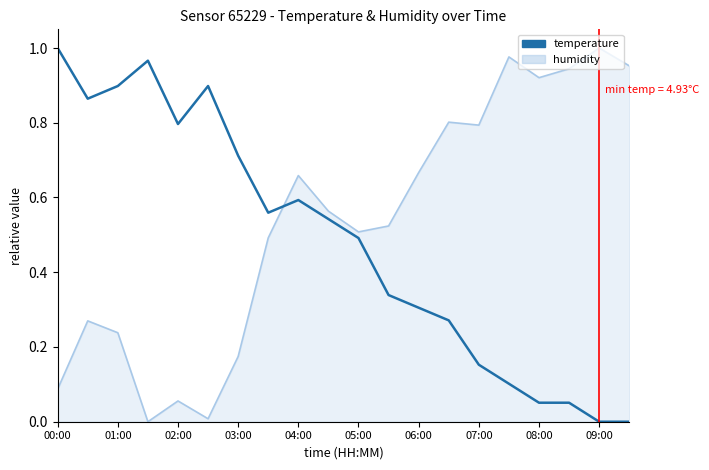

True or false: humidity and temperature cross at least once.

True